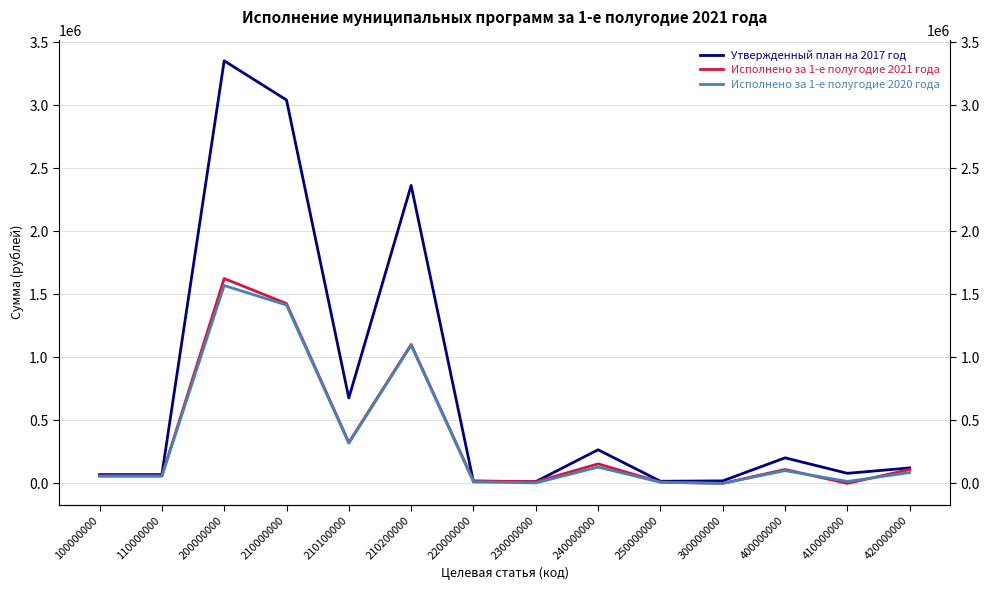

How many lines are shown in the chart?

3